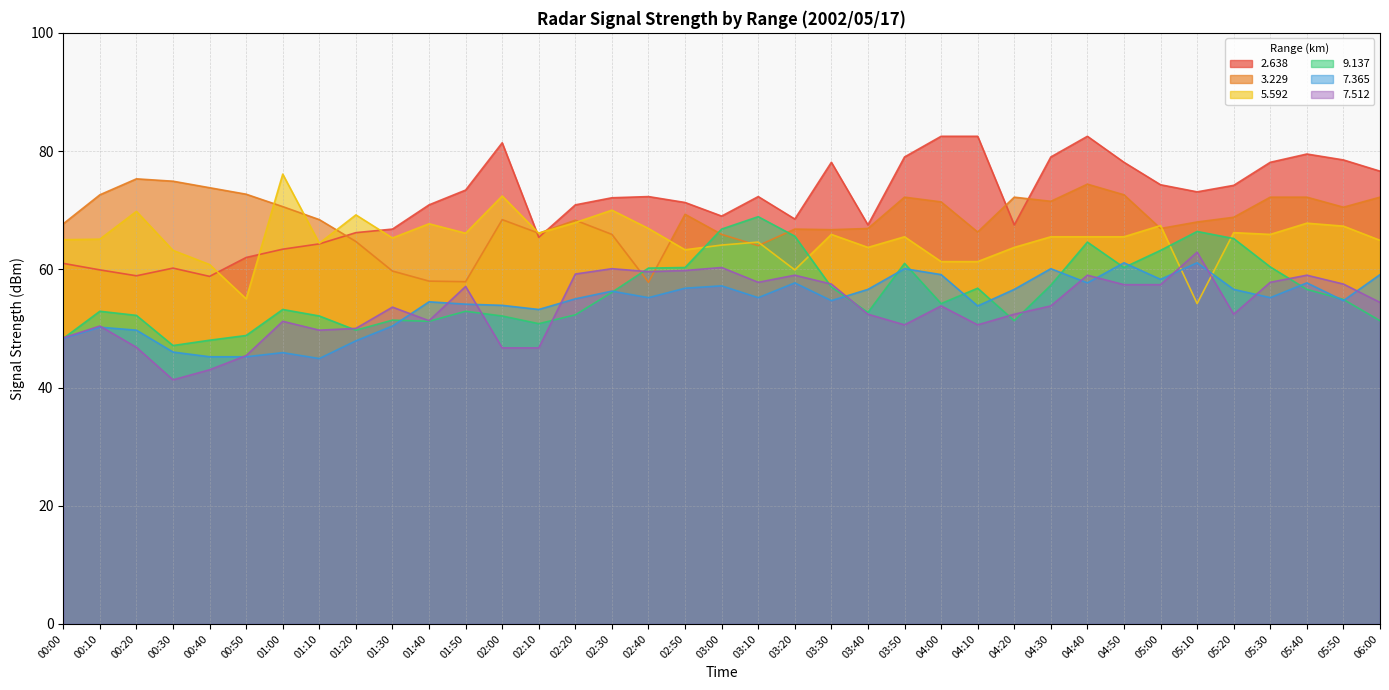

What is the value of the   7.365 point at the 28th from the left?

60.1